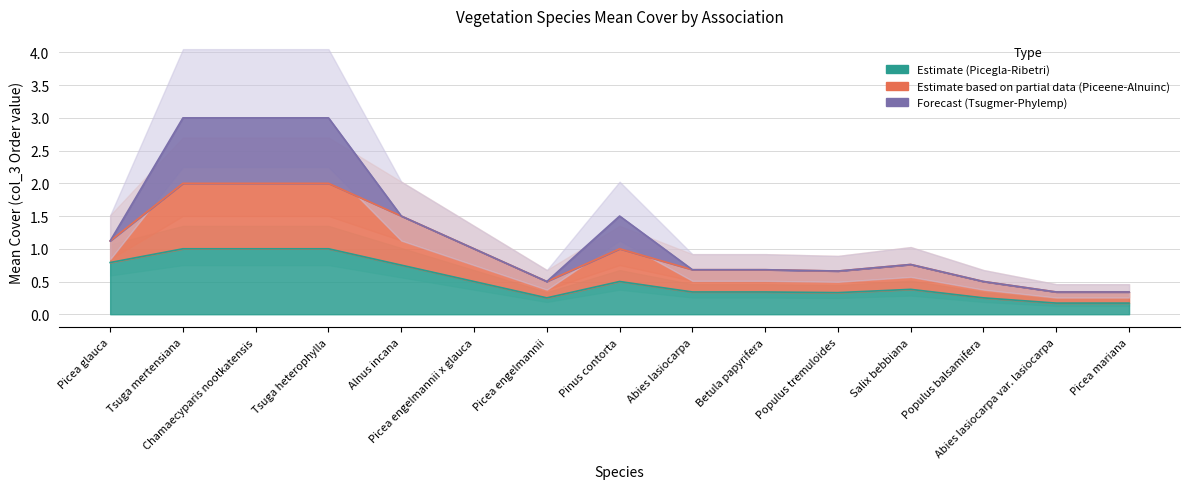

True or false: Estimate (ASSOC Picegla-Ribetri-Equiset) has a value of 1.0 at Tsuga heterophylla.

True